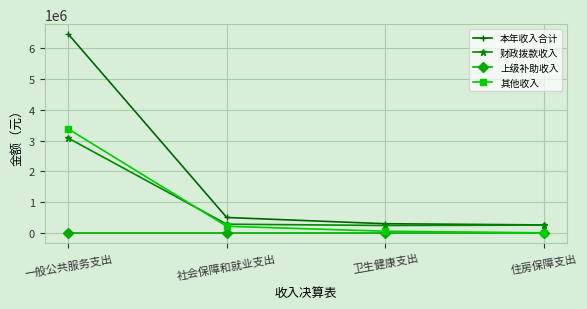

At which category is the sum across all series the highest?

一般公共服务支出